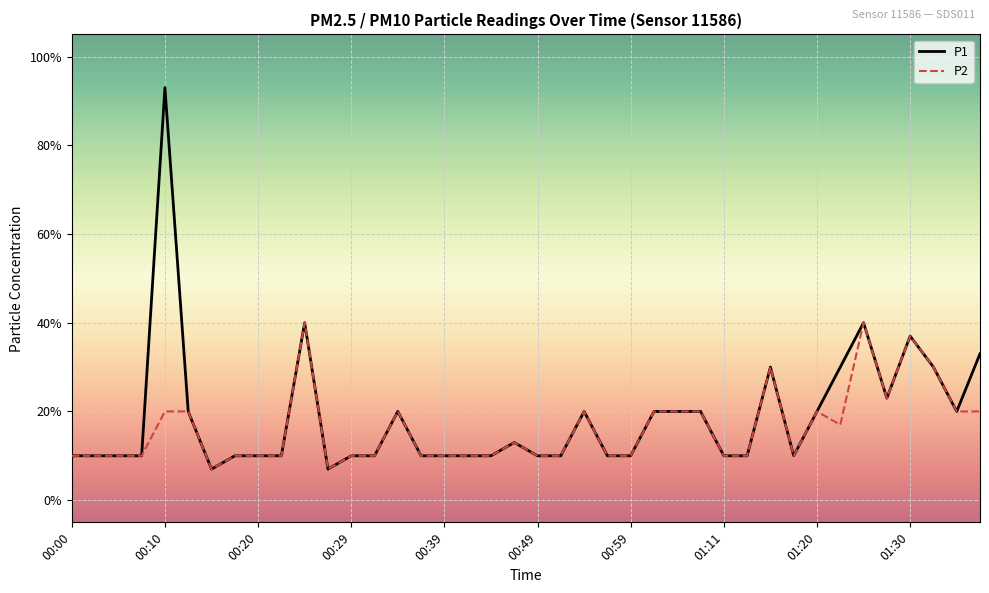

Does the chart display data point markers on the line(s)?

No